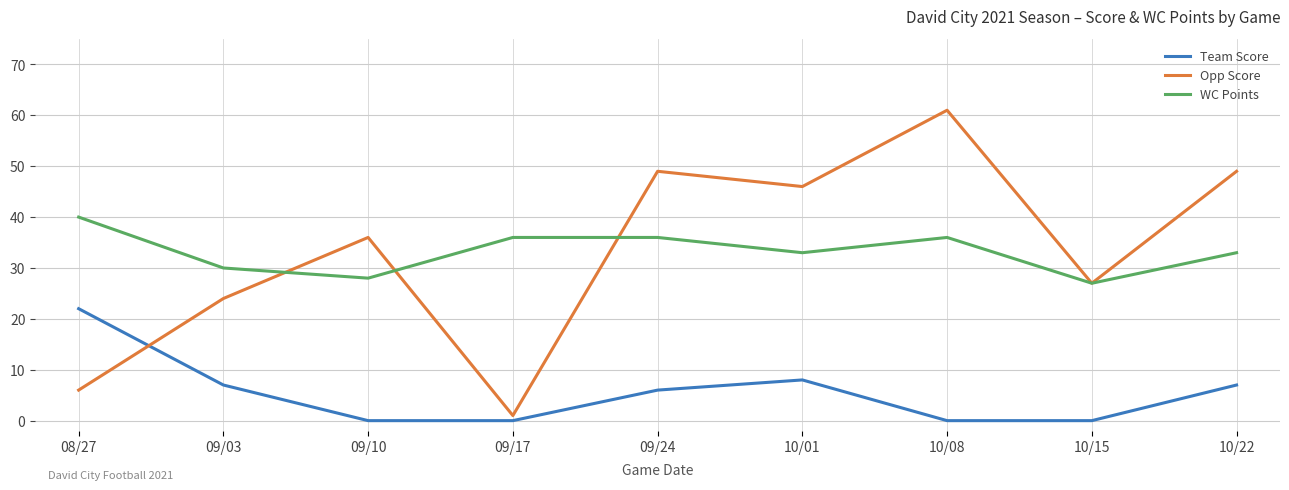

True or false: Team Score and WC Points intersect in this chart.

False